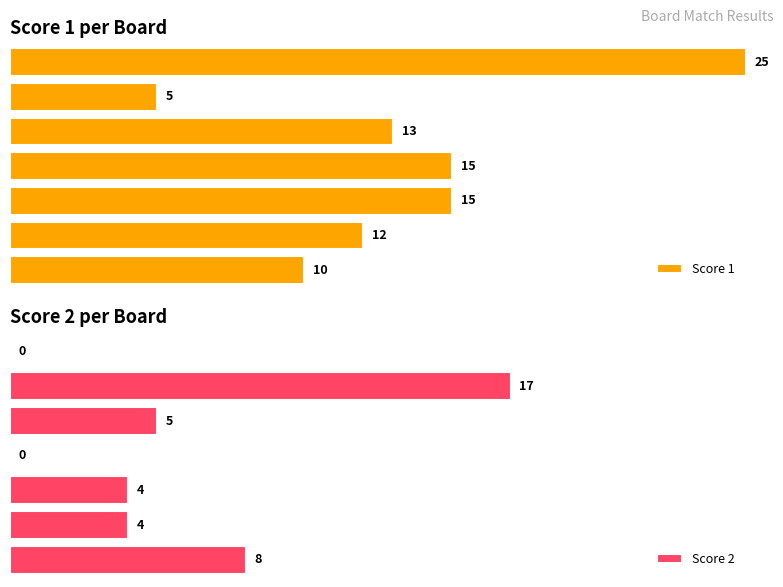

At which label is Score 1 closest to 15?

Board 3